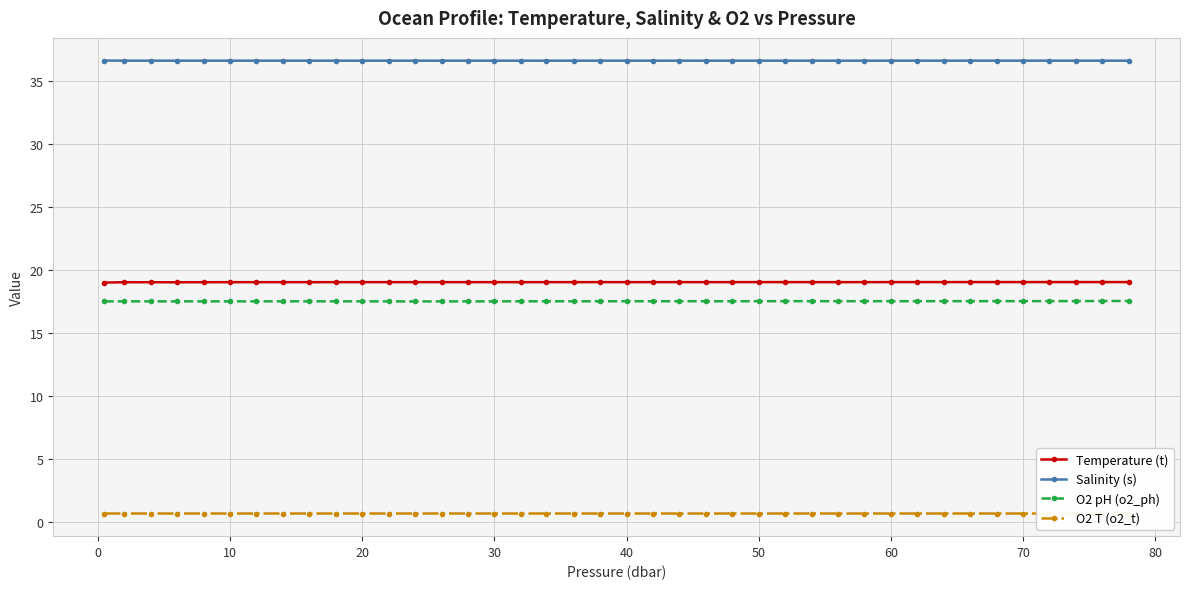

List the series in order of their peak value, highest first.

Salinity (s), Temperature (t), O2 pH (o2_ph), O2 T (o2_t)